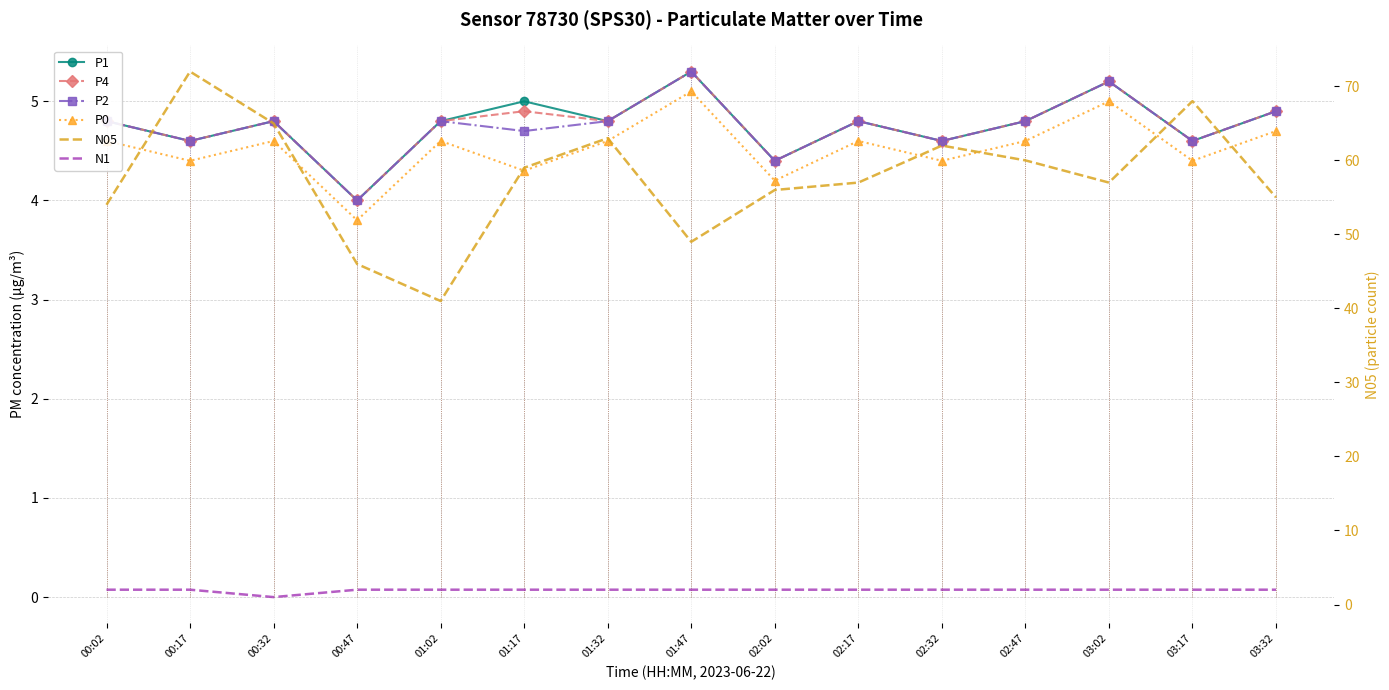

How many categories are shown in the chart?

15